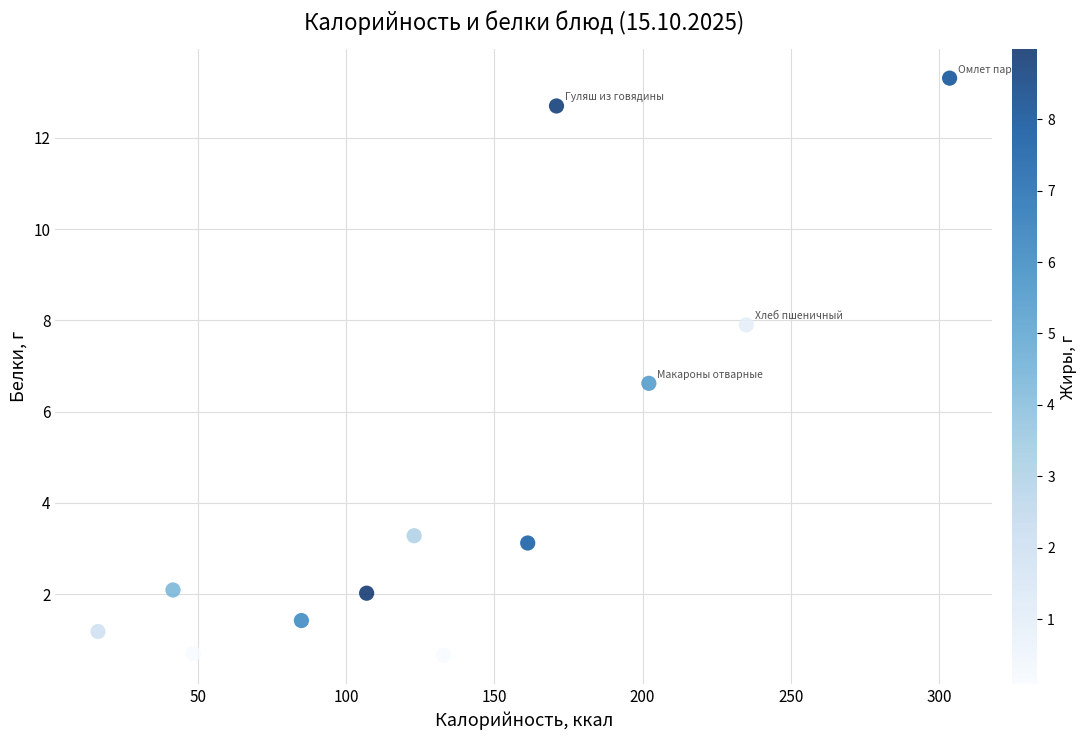

What is the average X value?

135.6